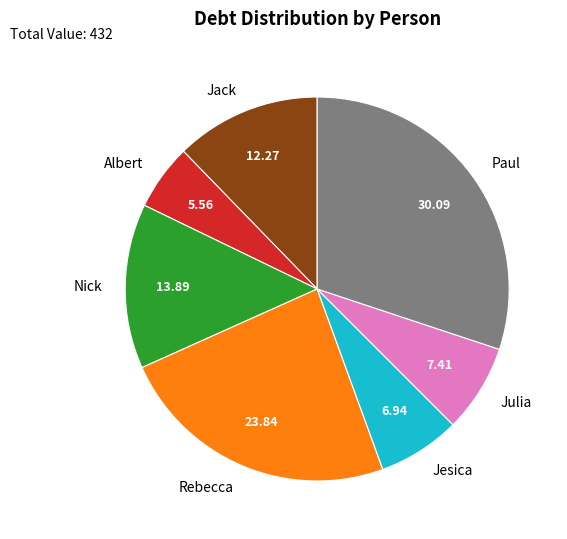

What is the ratio of the value at Jack to the value at Albert?

2.2